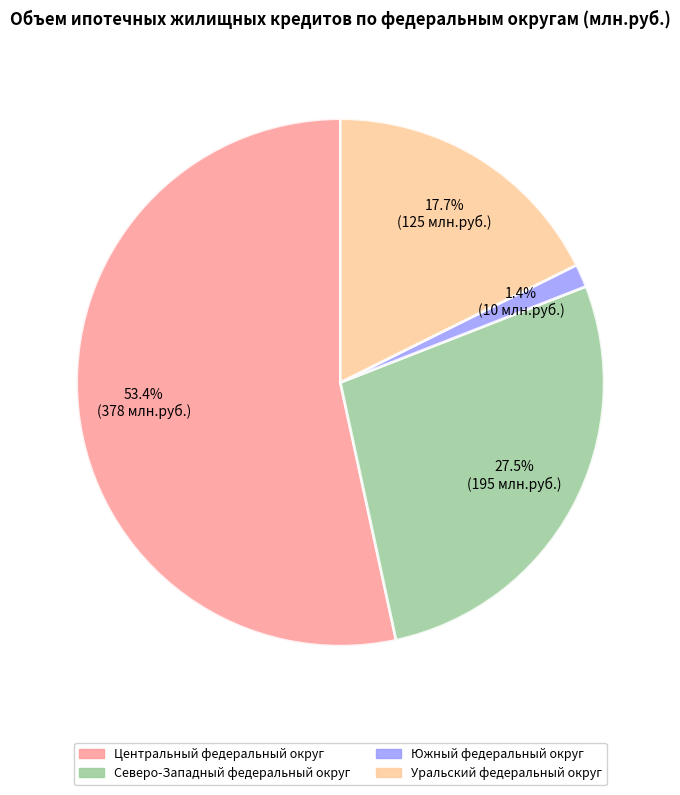

What is the ratio of the value at Центральный федеральный округ to the value at Уральский федеральный округ?

3.0